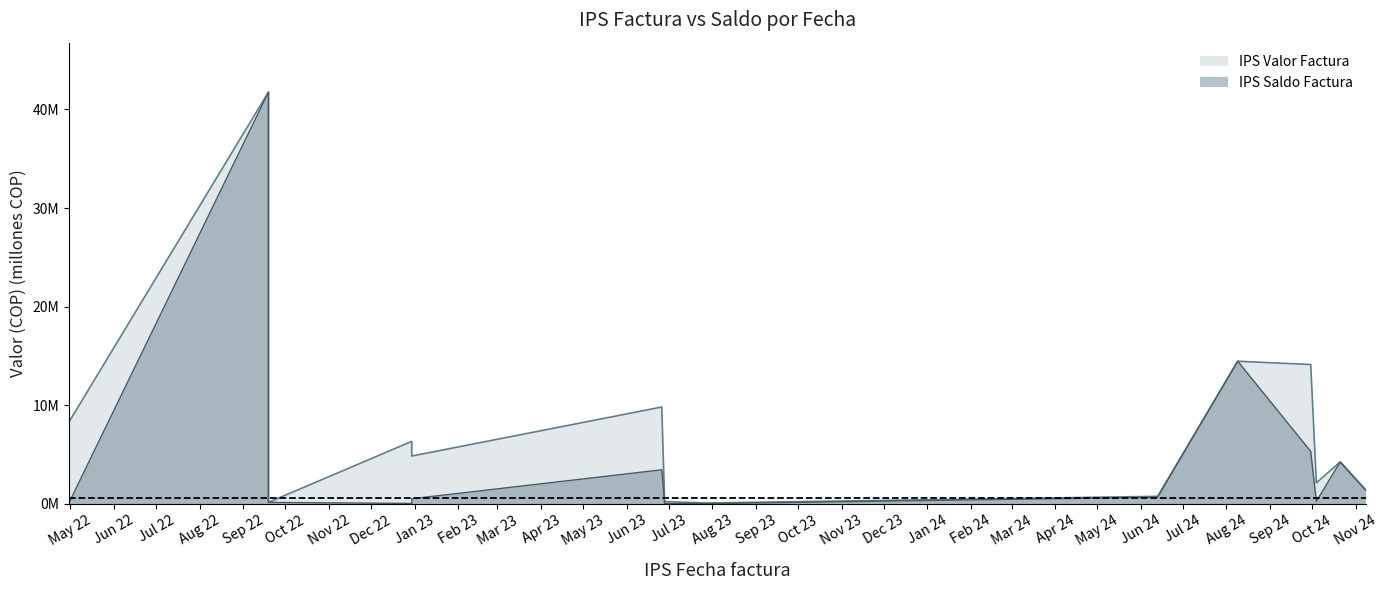

True or false: IPS Valor Factura has a value of 4.2 at 2024-10-21.

True